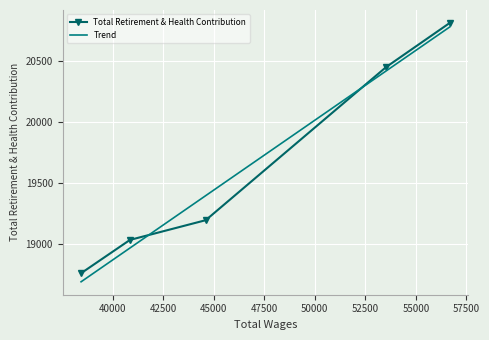

What is the difference between the maximum and minimum values?

2053